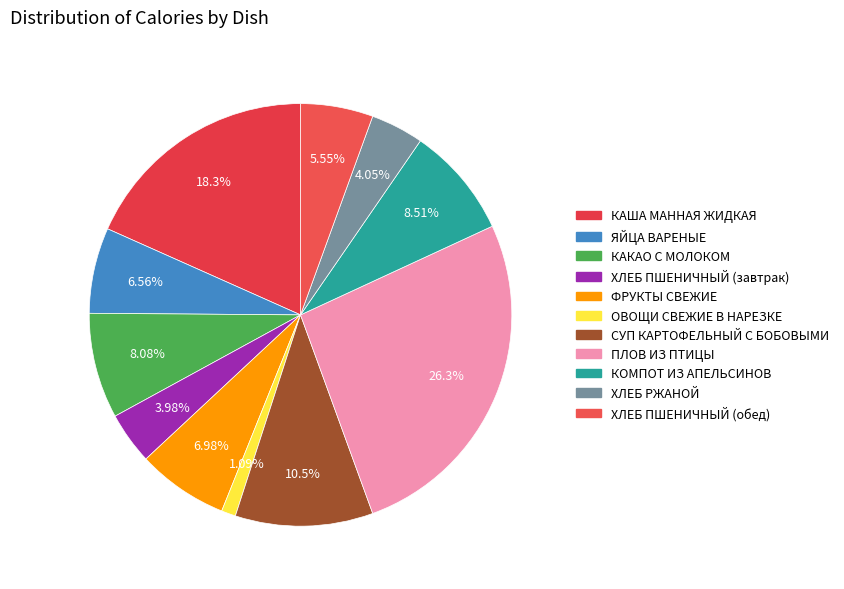

To the nearest percent, what is the average slice percentage?

9%